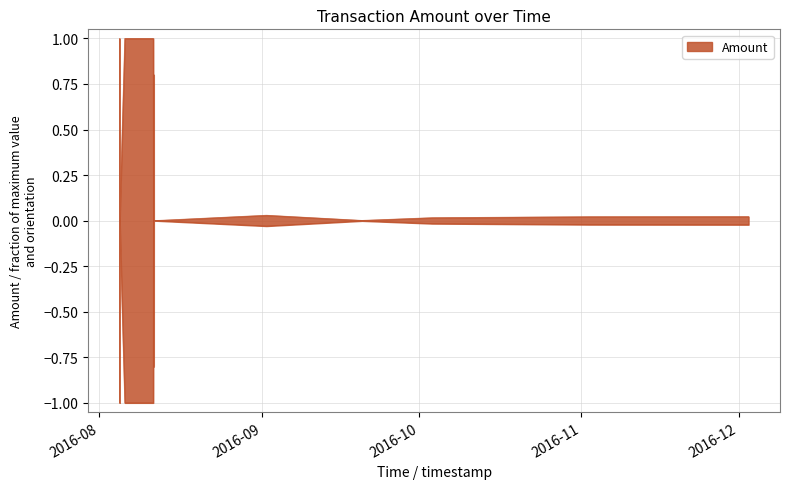

How many values are above zero?

11